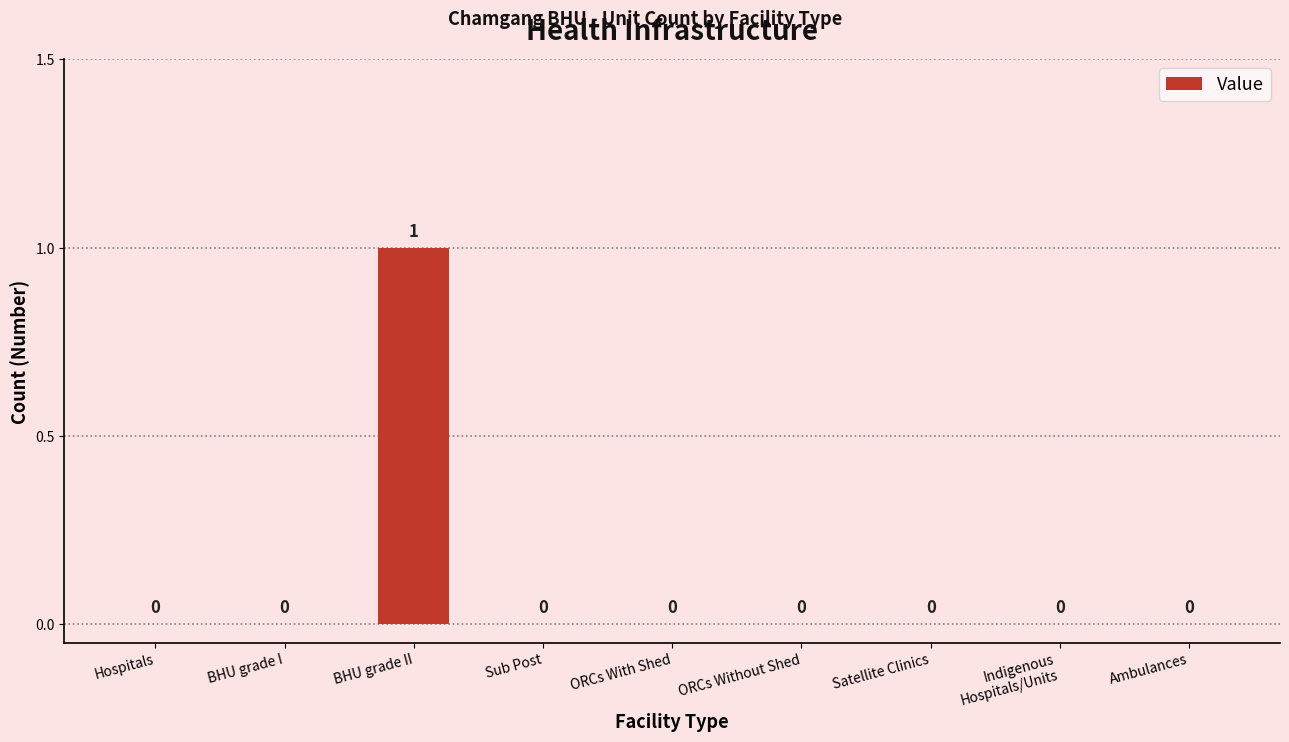

How many values are between 0 and 1?

9